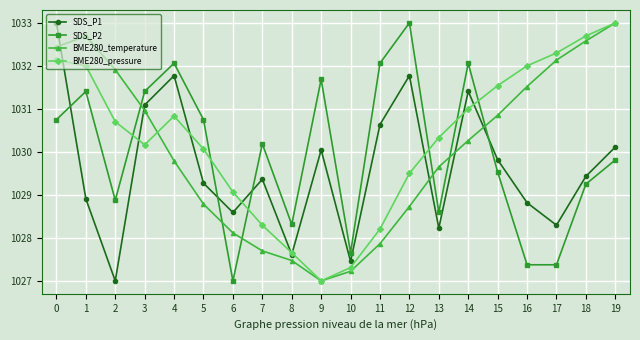

In BME280_temperature, how many points are higher than both neighbors (excluding endpoints)?

1